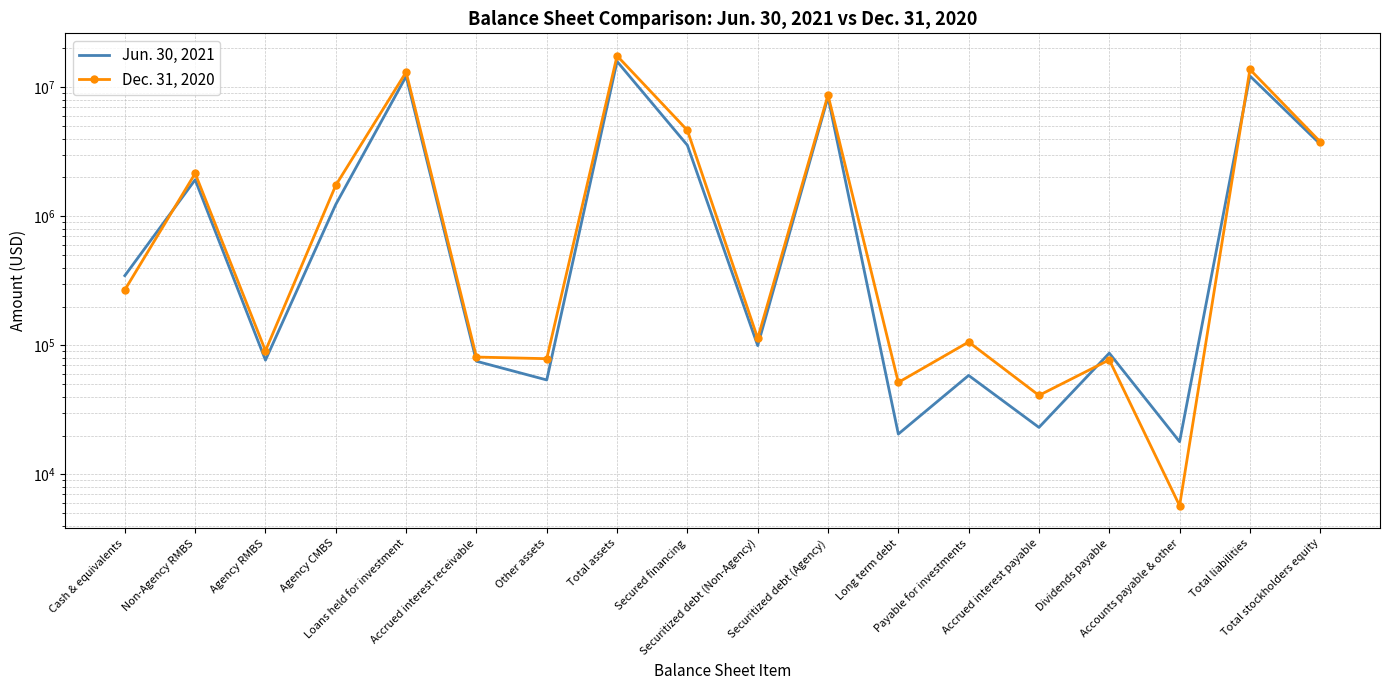

What is the sum of the Dec. 31, 2020 values at Accrued interest payable and Total stockholders equity?

3820336